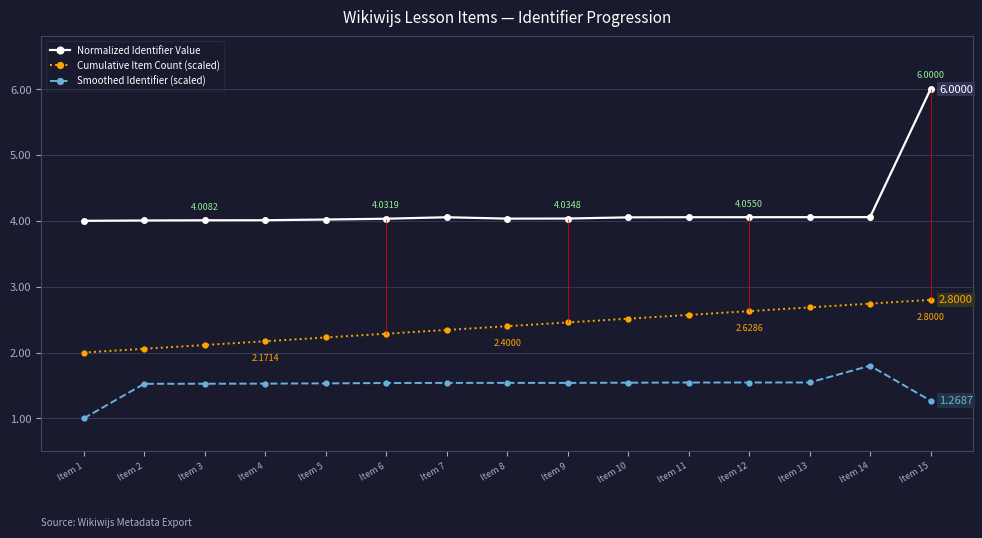

What is the difference between the second highest and second lowest values in the Cumulative Item Count (scaled) series?

0.7